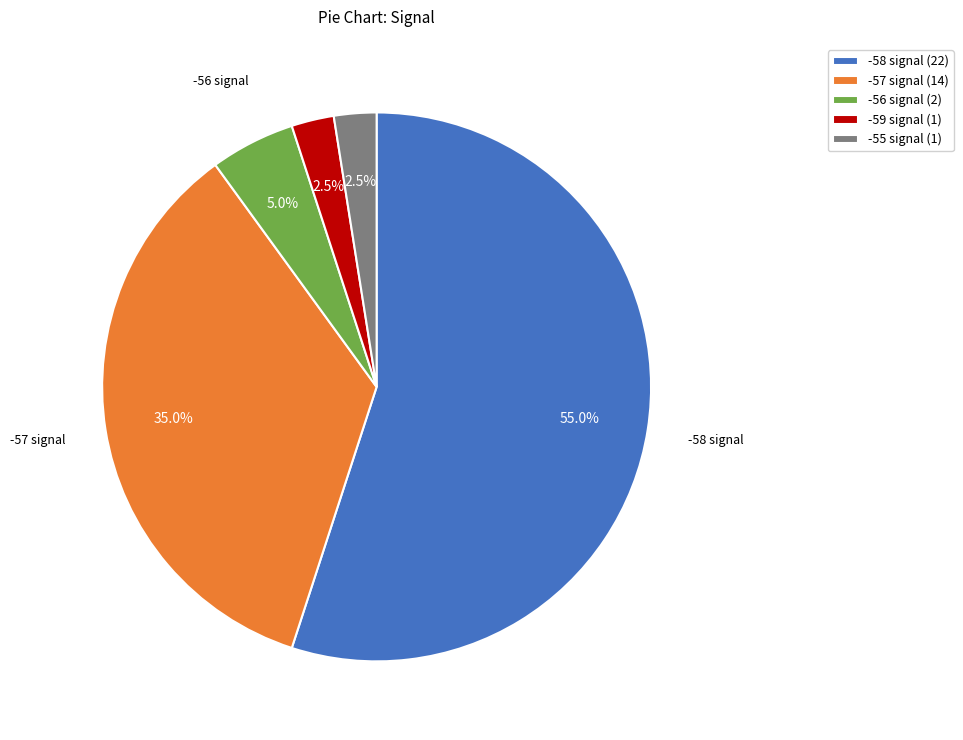

Approximately how many times larger is the value at -57 signal (14) compared to -59 signal (1)?

14.0